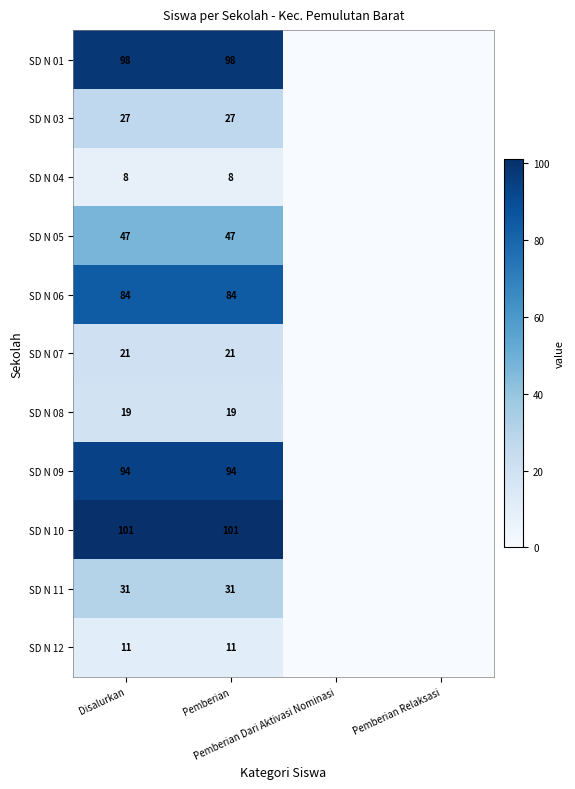

What is the spread (max minus min) of values at Disalurkan?

93